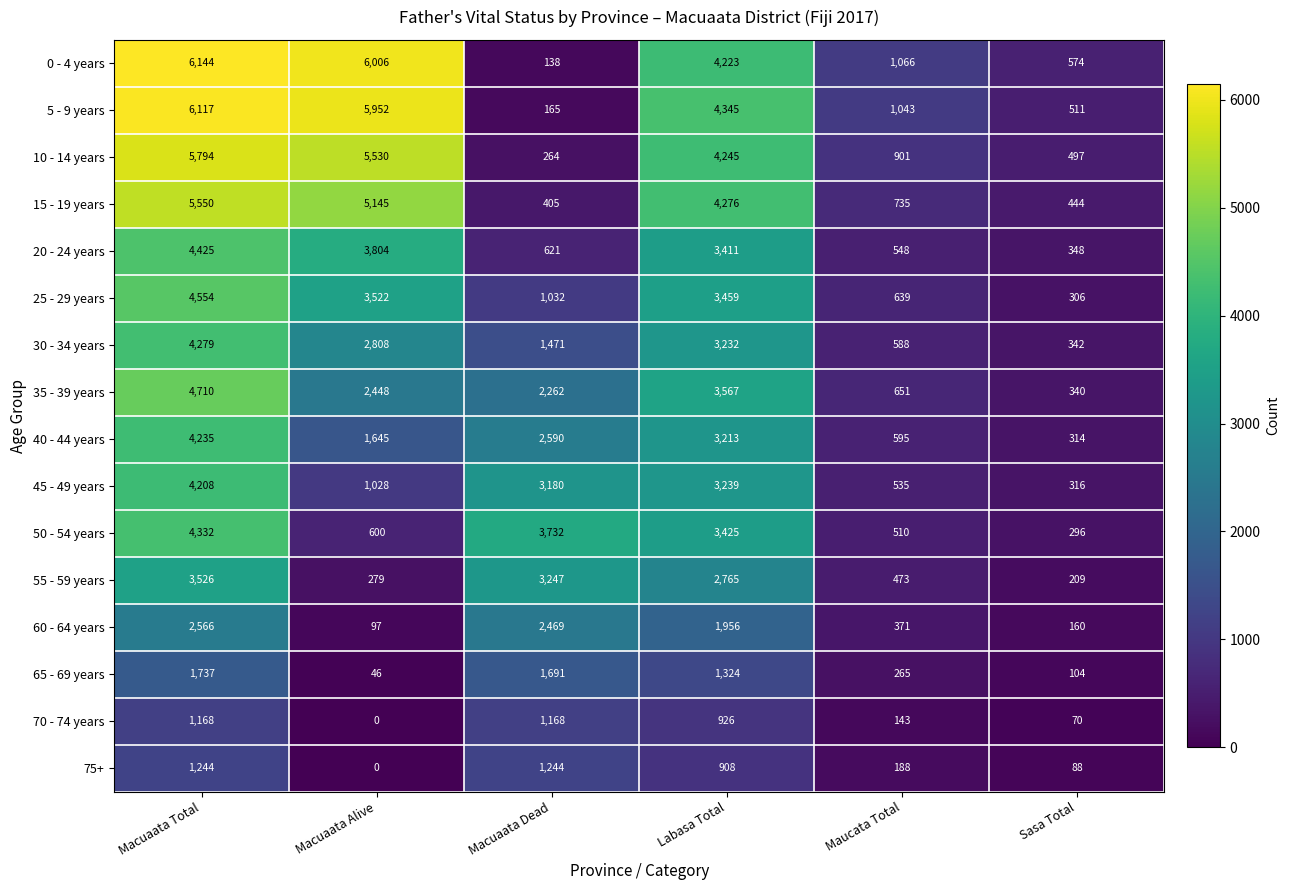

What is the spread (max minus min) of values at Sasa Total?

504